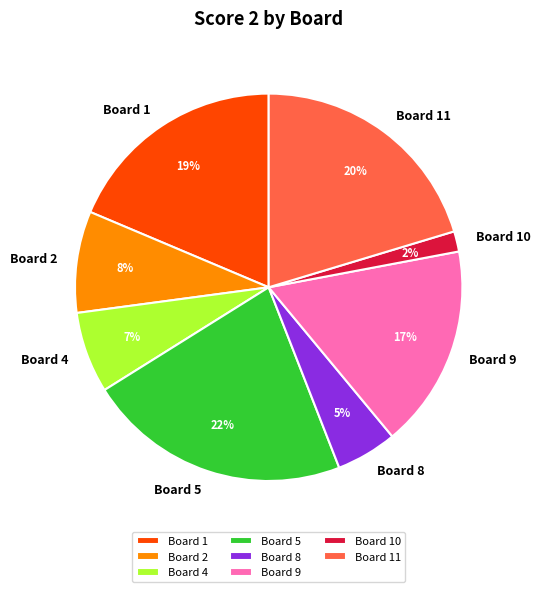

What is the ratio of the value at Board 5 to the value at Board 9?

1.3